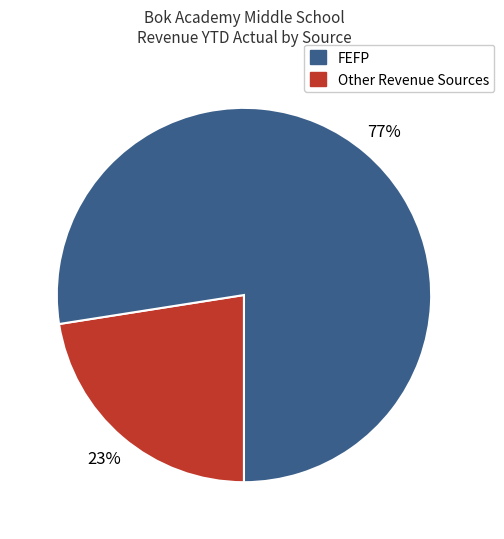

To the nearest percent, what is the average slice percentage?

50%